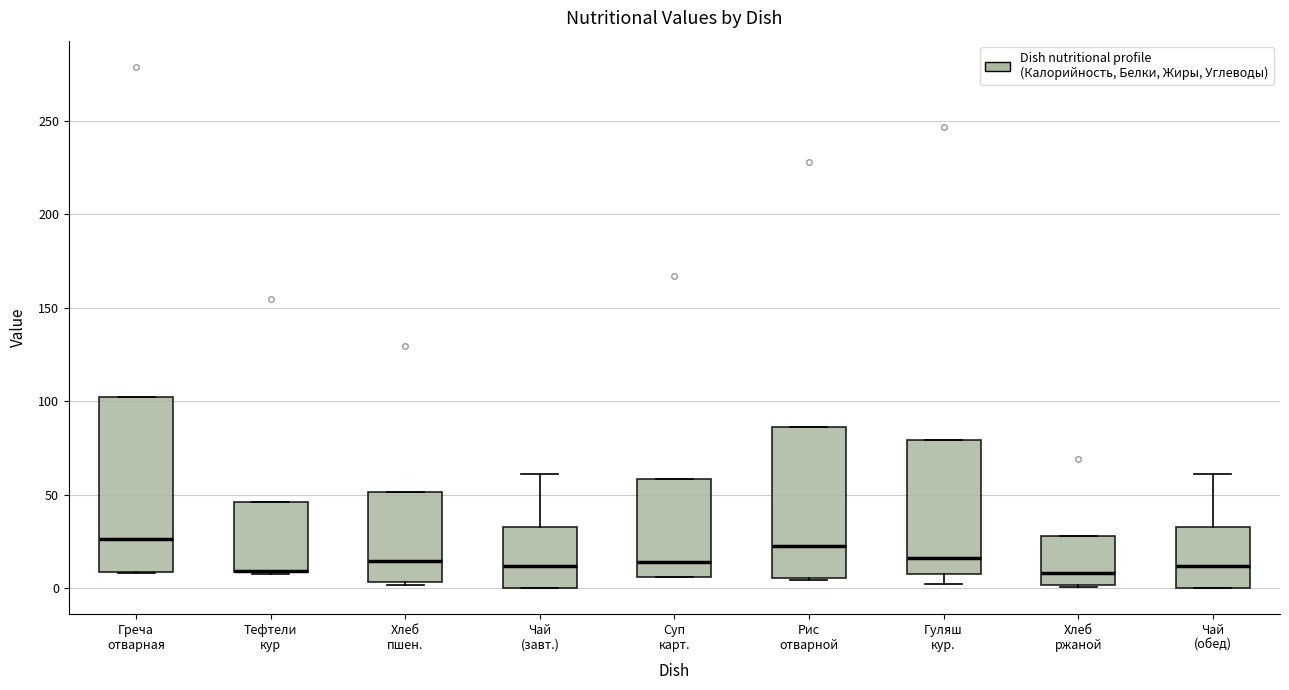

Which box is the tallest, from its lower edge to its upper edge?

Греча отварная